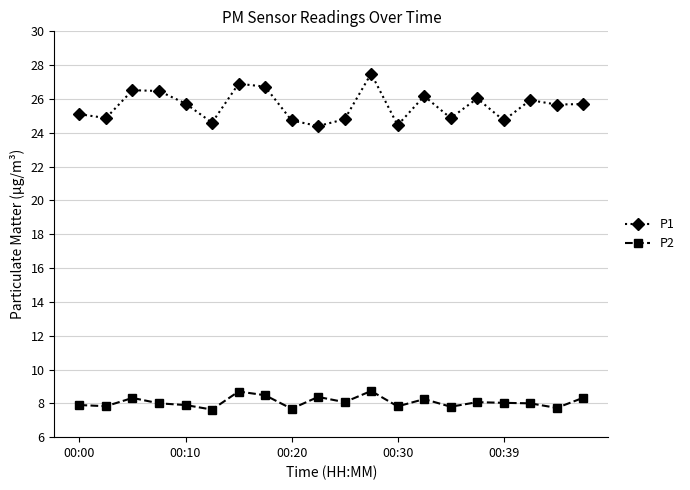

Which series has the widest spread of values?

P1